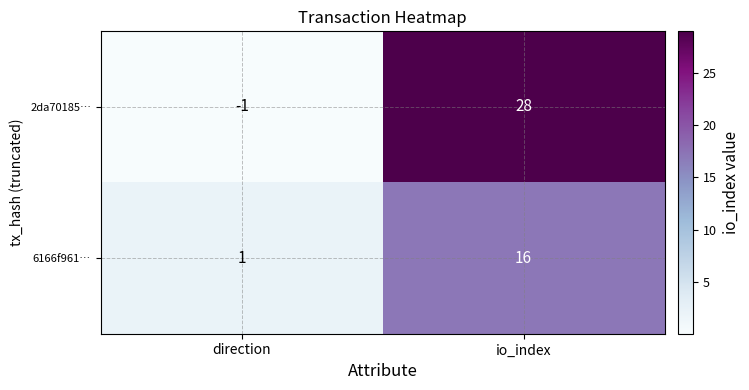

Which series has the largest total across all categories?

2da70185…